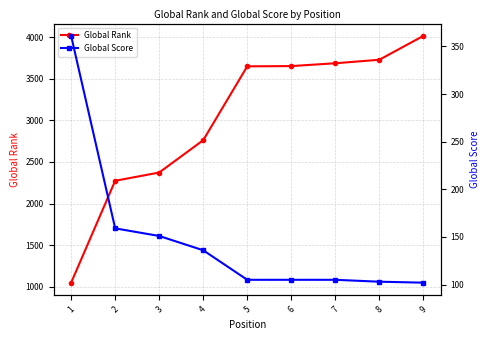

Rank the series at 3 from highest to lowest value.

Global Rank, Global Score